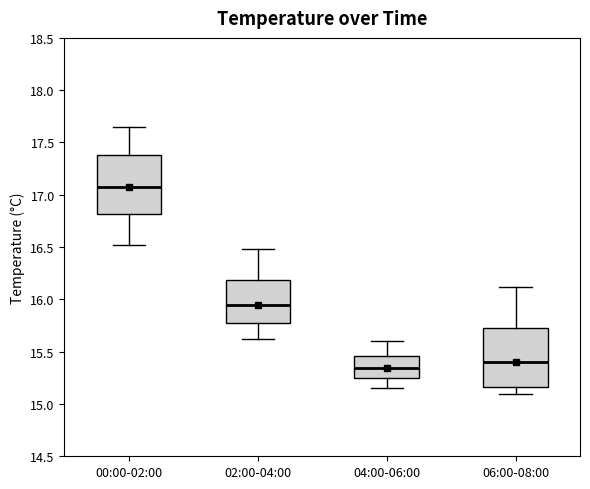

Reading left to right, read every box against the y-axis: the position of its median line, the range the box covers, and the ends of its whiskers. The values are not printed on the chart, so give them approximately, as read against the axis.

00:00-02:00: median 17.05, box 16.80 to 17.40, whiskers 16.50 to 17.65
02:00-04:00: median 15.95, box 15.80 to 16.20, whiskers 15.60 to 16.50
04:00-06:00: median 15.35, box 15.25 to 15.45, whiskers 15.15 to 15.60
06:00-08:00: median 15.40, box 15.15 to 15.75, whiskers 15.10 to 16.10